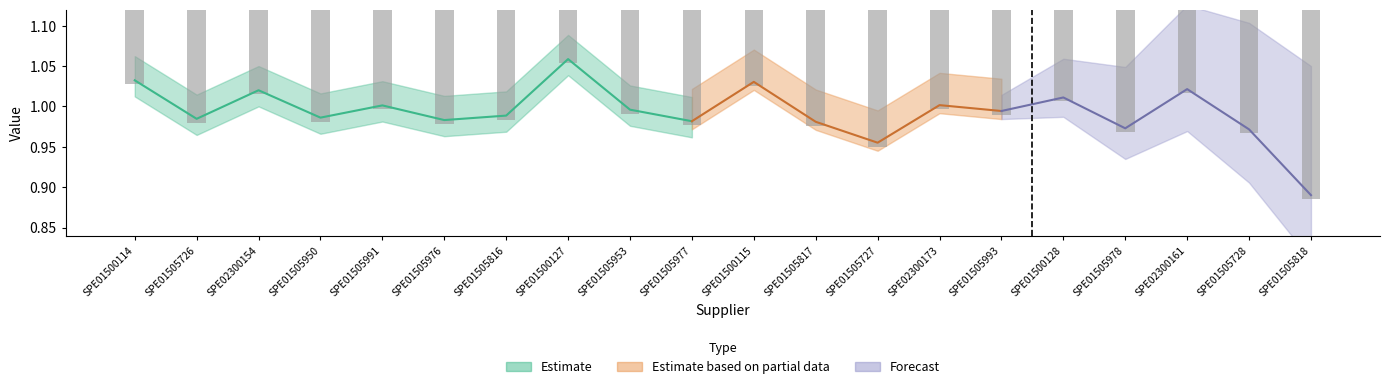

What is the spread (max minus min) of values at SPE01500128?

0.3